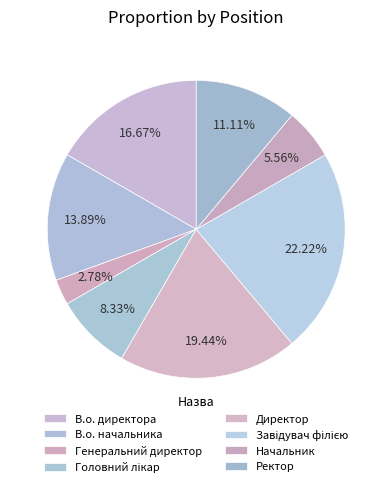

How many segments does this pie chart have?

8